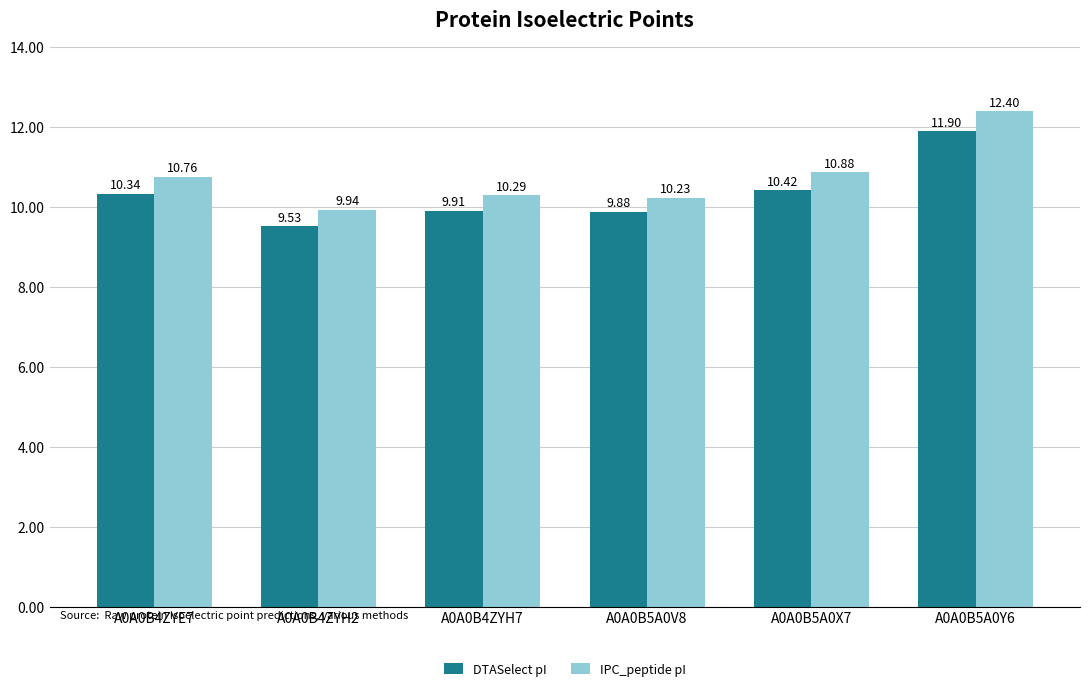

What is the value of the IPC_peptide pI bar at the 5th from the left?

10.9